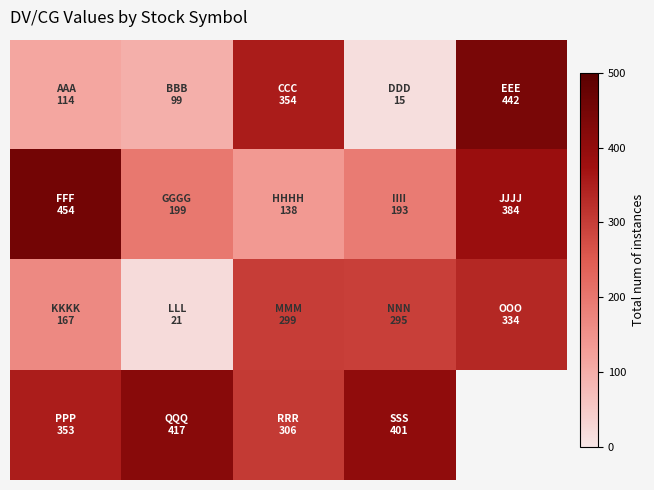

How many categories are shown in the chart?

5